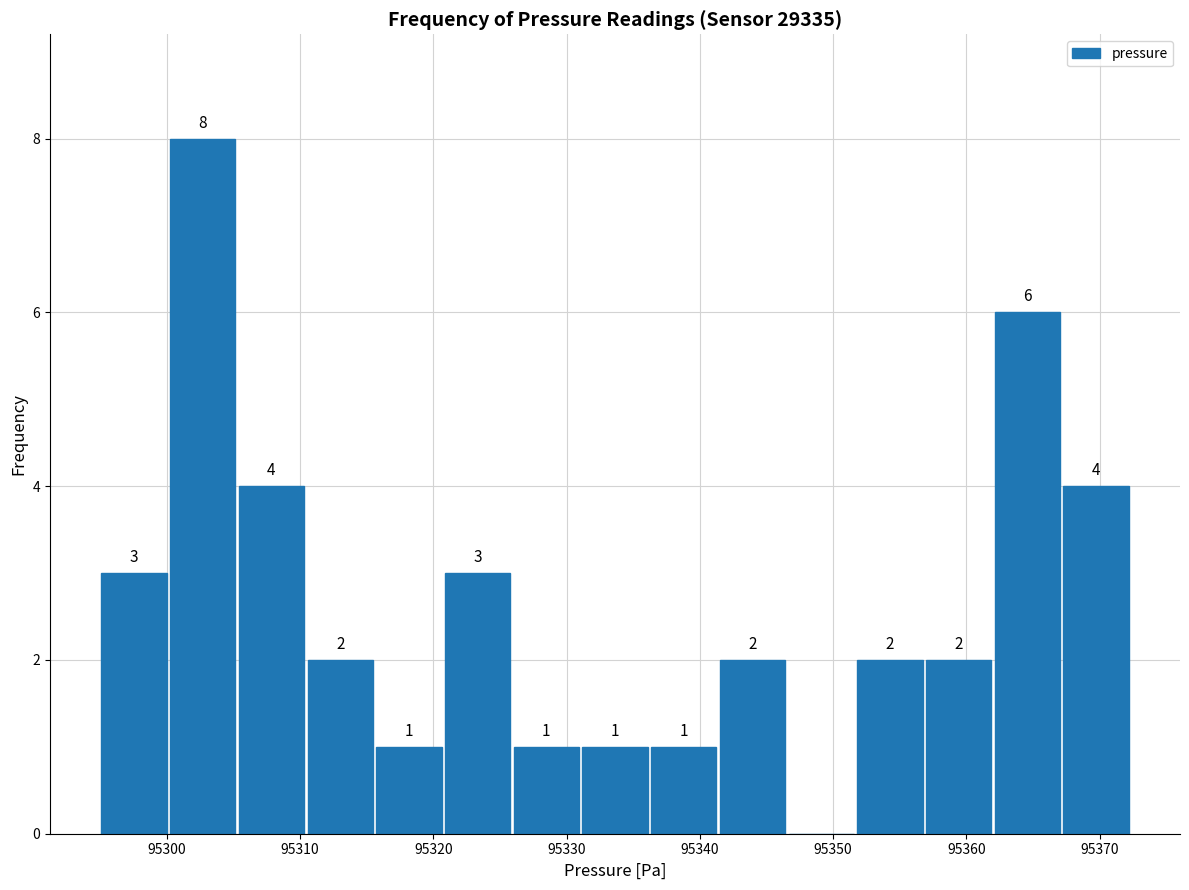

Which range on the x-axis has the tallest bar?

95300 to 95305